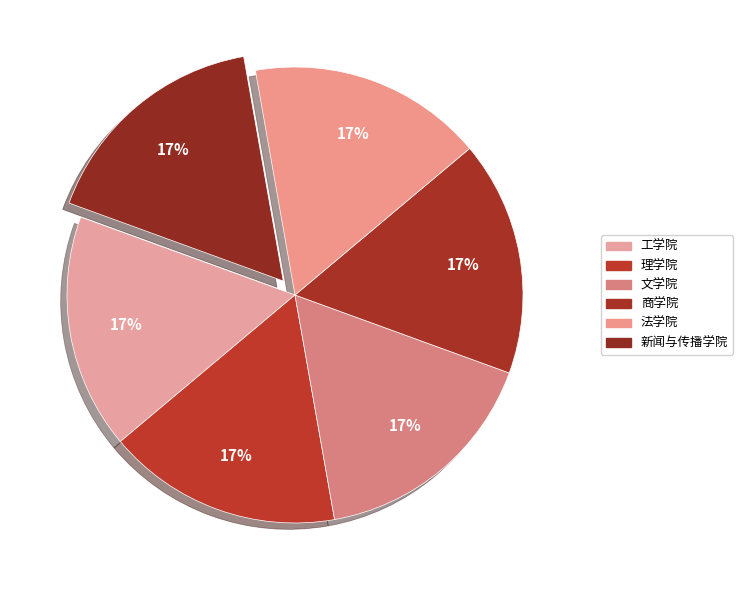

Between 理学院 and 文学院, which is larger?

文学院